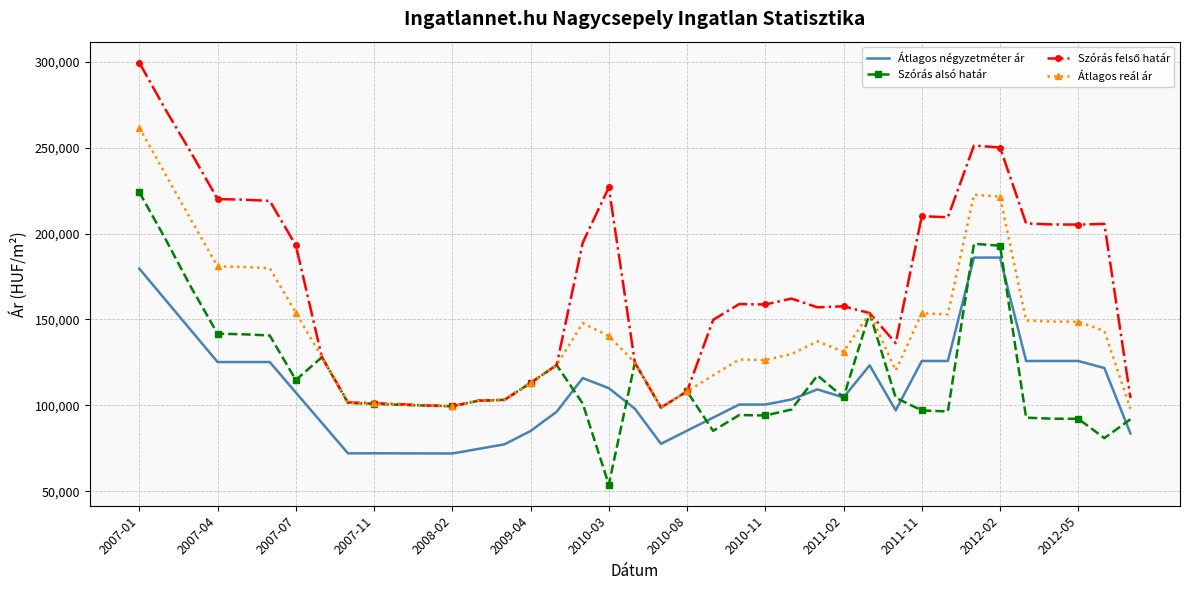

True or false: Átlagos reál ár and Átlagos négyzetméter ár cross at least once.

False